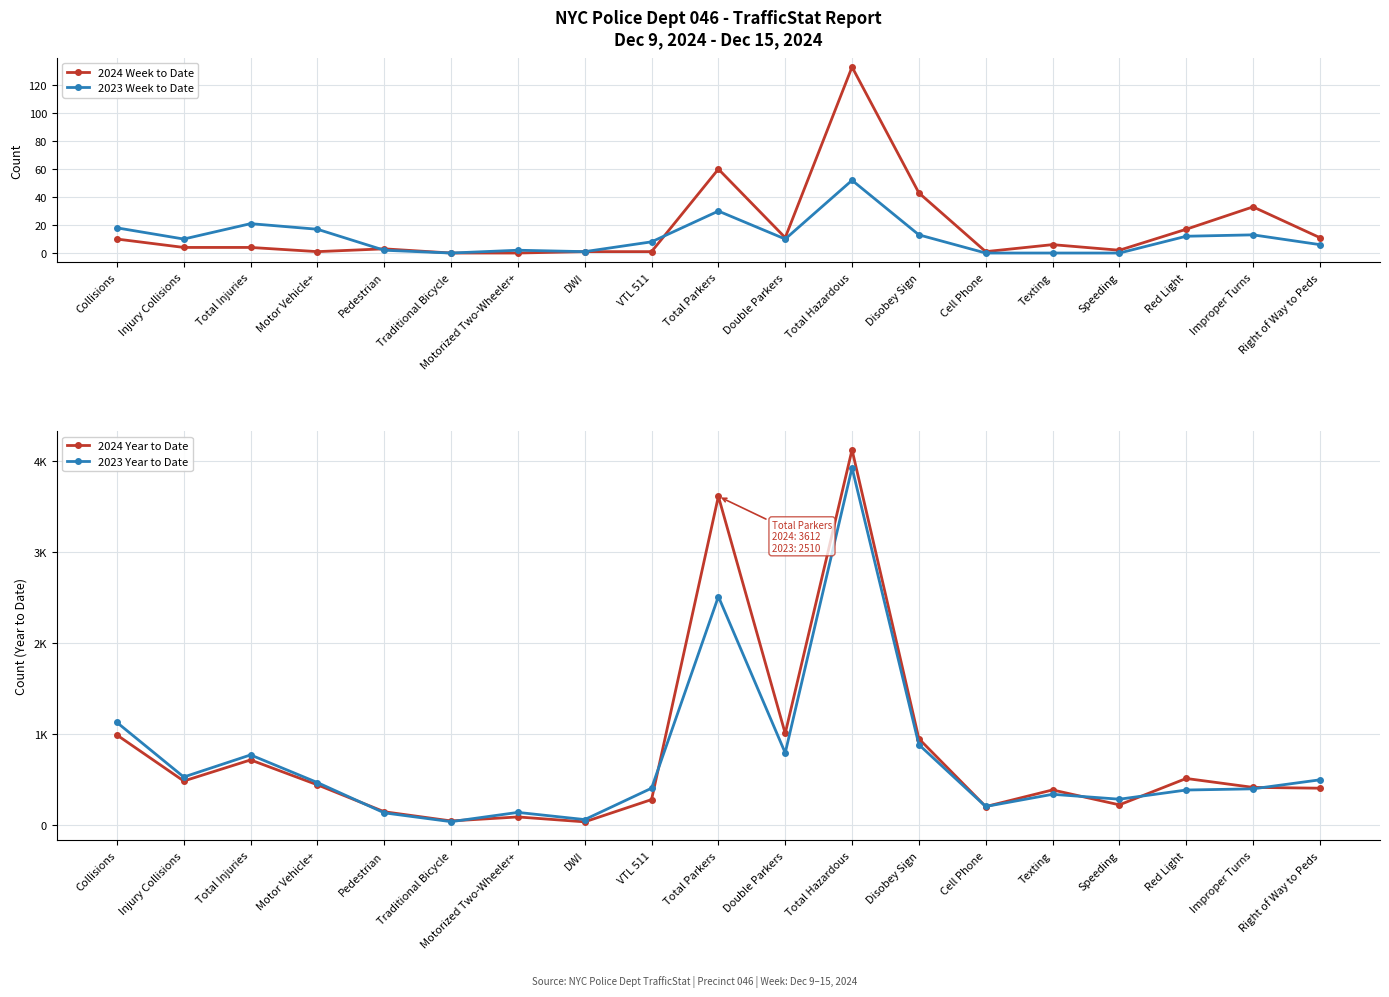

Which label corresponds to the smallest value in the chart?

Traditional Bicycle